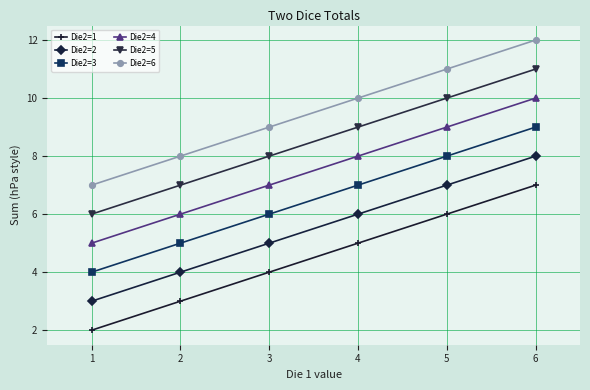

What is the spread (max minus min) of values at 1?

5